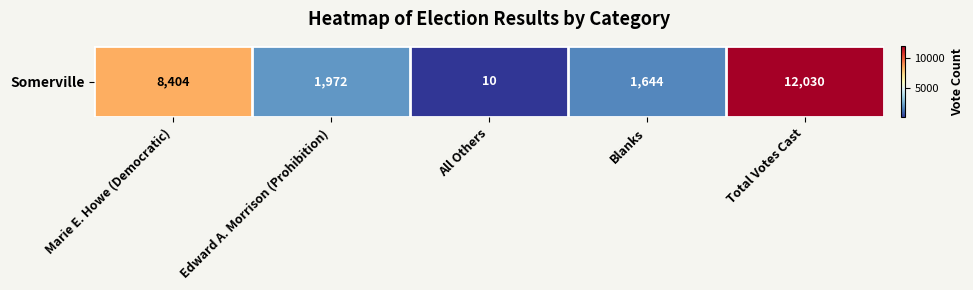

Rank the categories by value from highest to lowest.

Total Votes Cast, Marie E. Howe (Democratic), Edward A. Morrison (Prohibition), Blanks, All Others